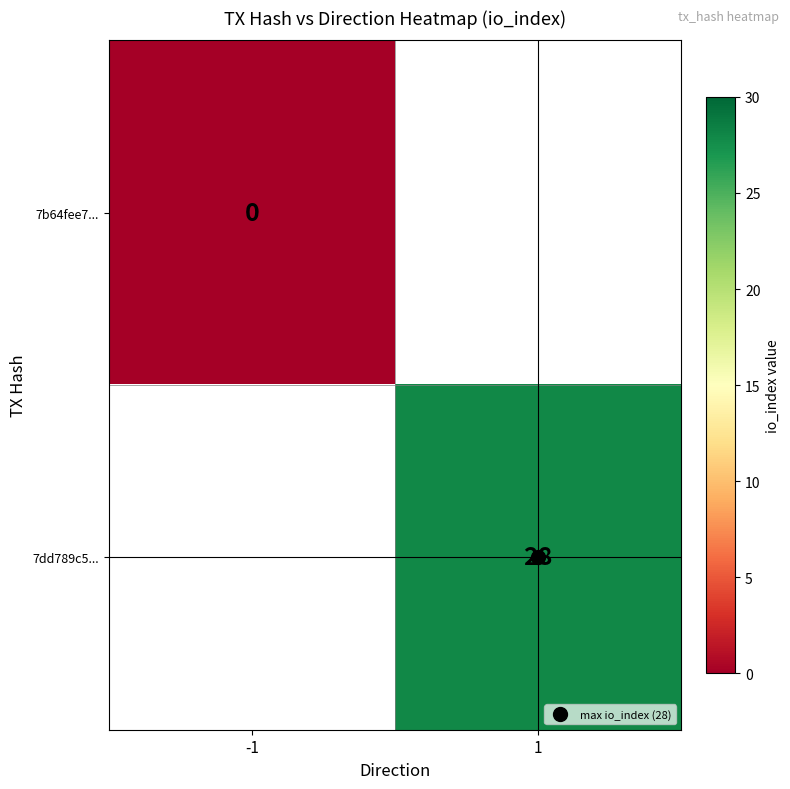

Is the value of 7b64fee7... at -1 greater than the value of 7dd789c5... at -1?

No